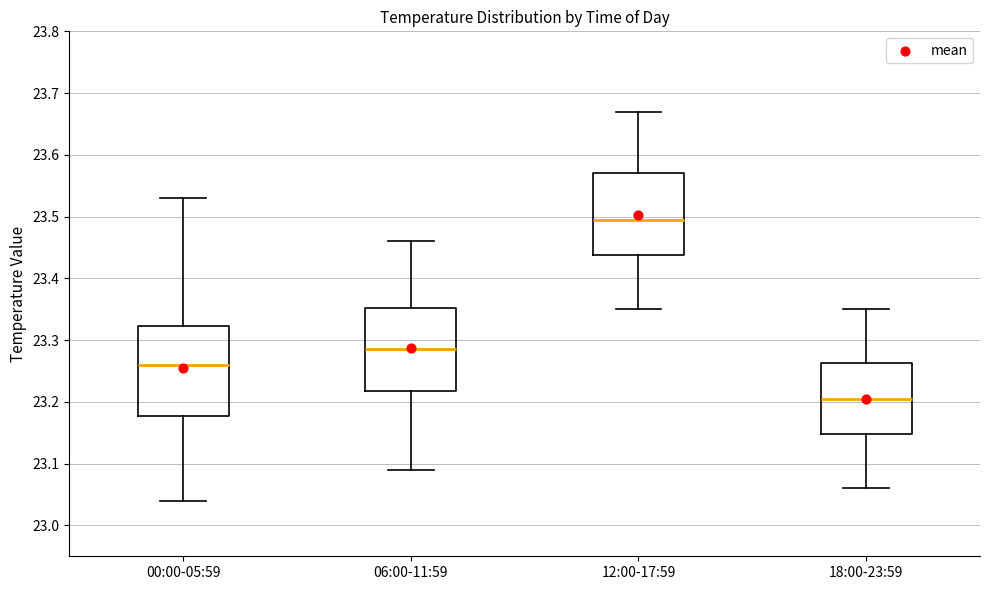

Reading left to right, transcribe this box plot: for each box, give where its median line is, the range the box spans, and where its two whiskers end, as read against the y-axis. The values are not printed on the chart, so give them approximately, as read against the axis.

00:00-05:59: median 23.26, box 23.18 to 23.32, whiskers 23.04 to 23.53
06:00-11:59: median 23.29, box 23.22 to 23.35, whiskers 23.09 to 23.46
12:00-17:59: median 23.50, box 23.44 to 23.57, whiskers 23.35 to 23.67
18:00-23:59: median 23.21, box 23.15 to 23.26, whiskers 23.06 to 23.35